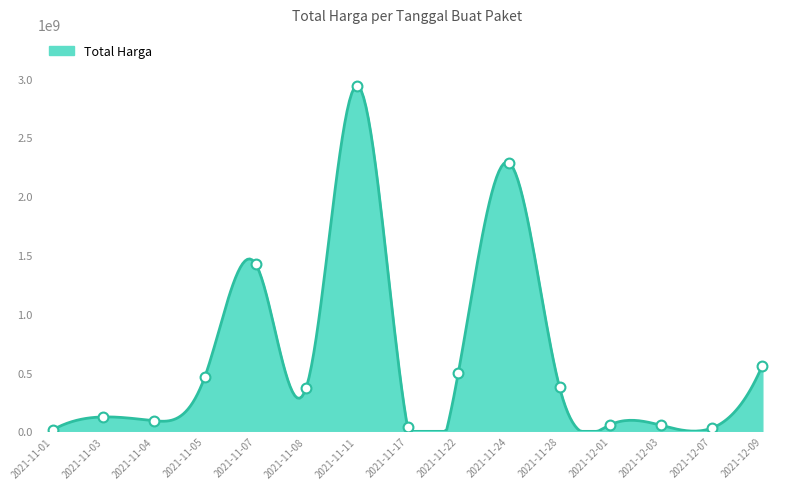

What is the change in value from 2021-11-04 to 2021-11-22?

+402327925